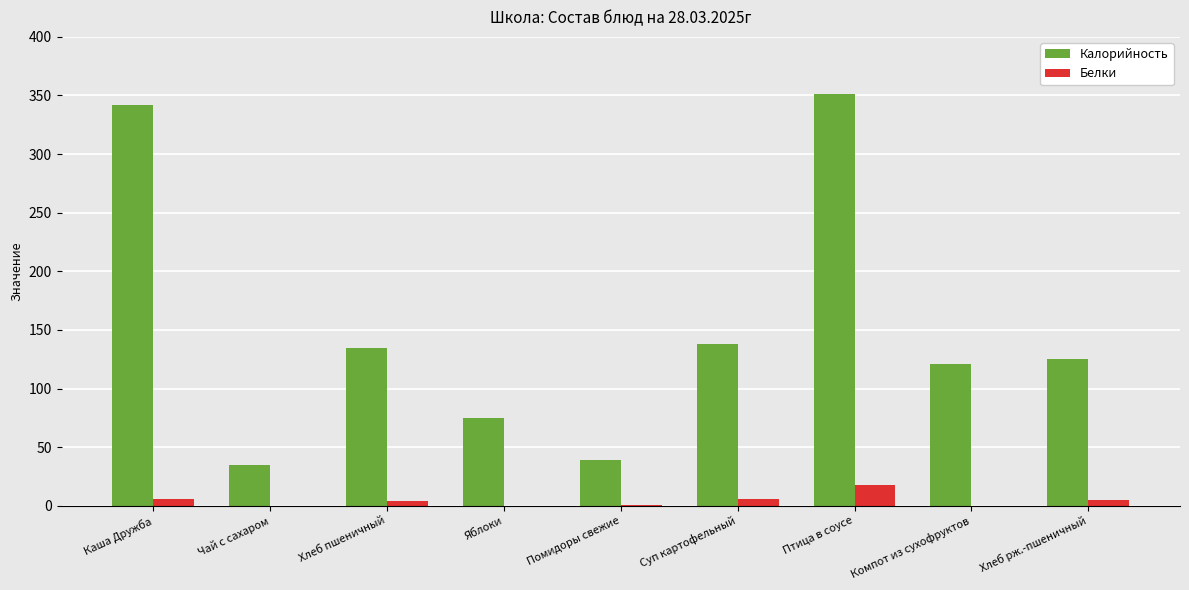

At which category is the sum across all series the highest?

Птица в соусе